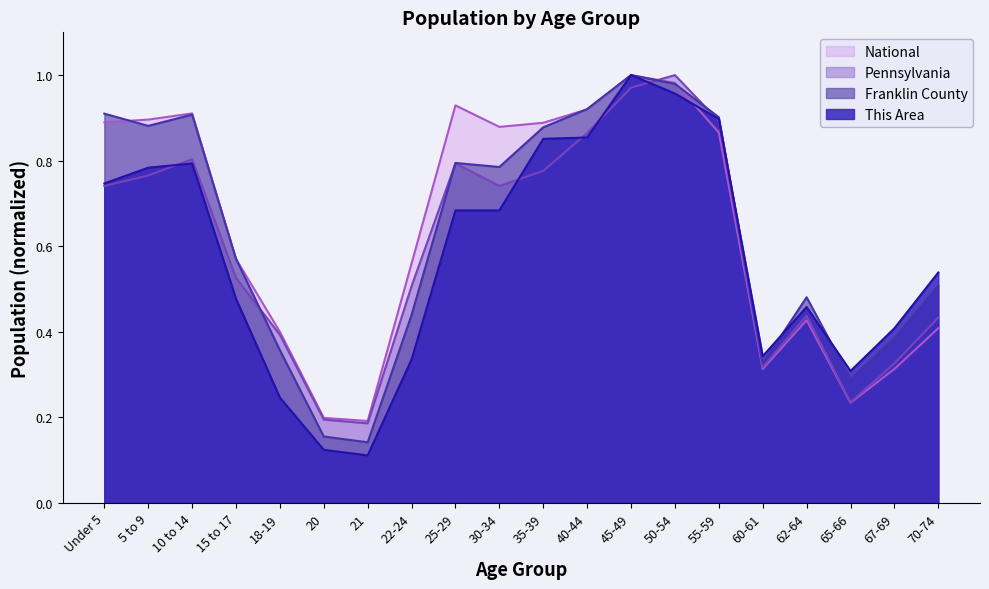

What is the sum of all Pennsylvania values?

11.9